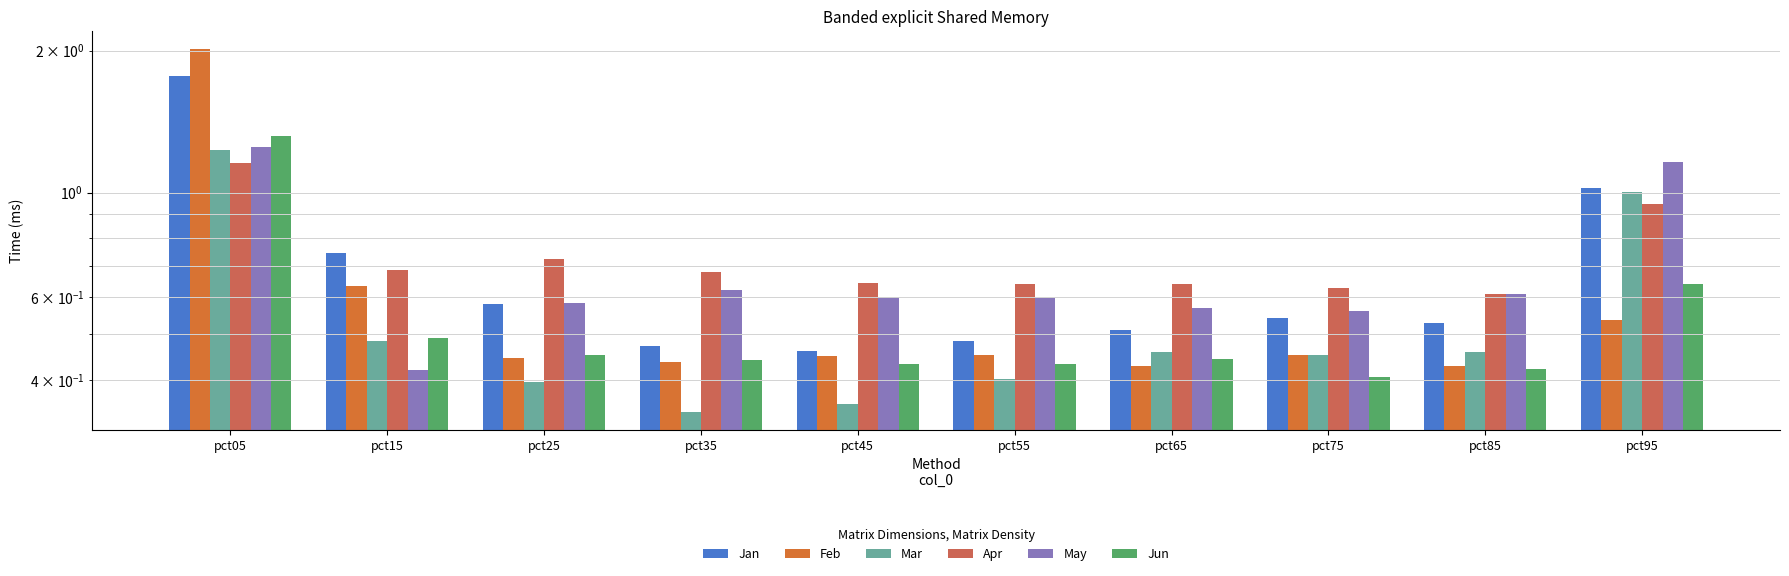

List the labels in order of May value, largest first.

pct05, pct95, pct35, pct85, pct45, pct55, pct25, pct65, pct75, pct15